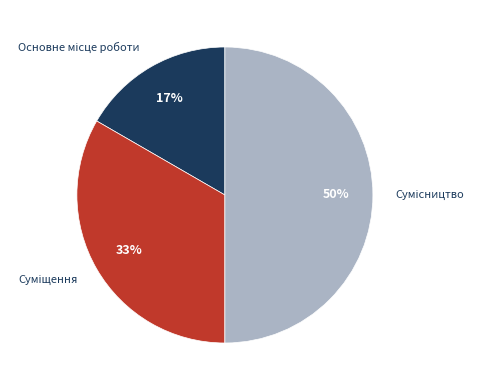

To the nearest percent, what is the average slice percentage?

33%